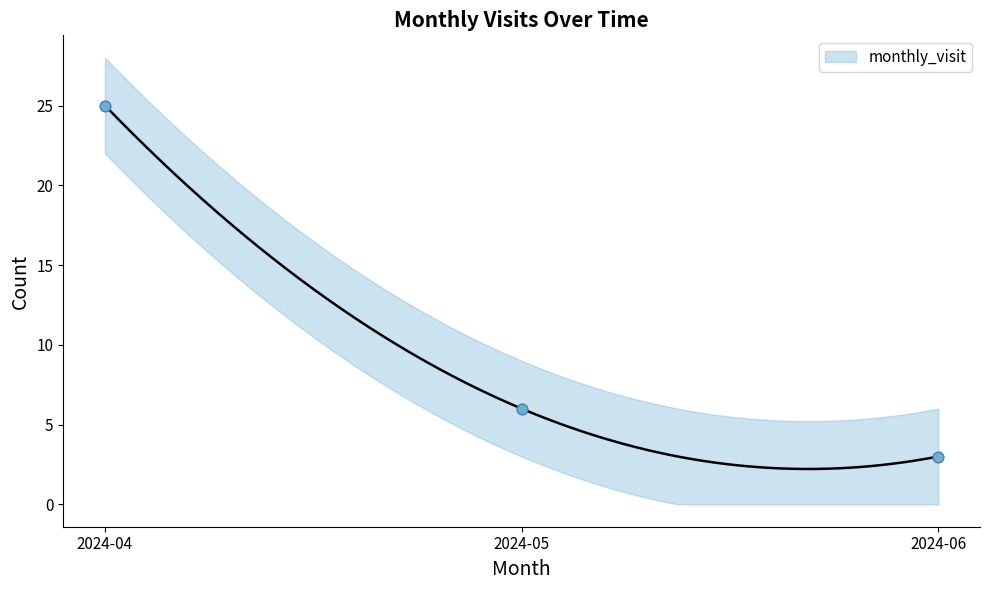

Approximately how many times larger is the value at 2024-05 compared to 2024-06?

2.0